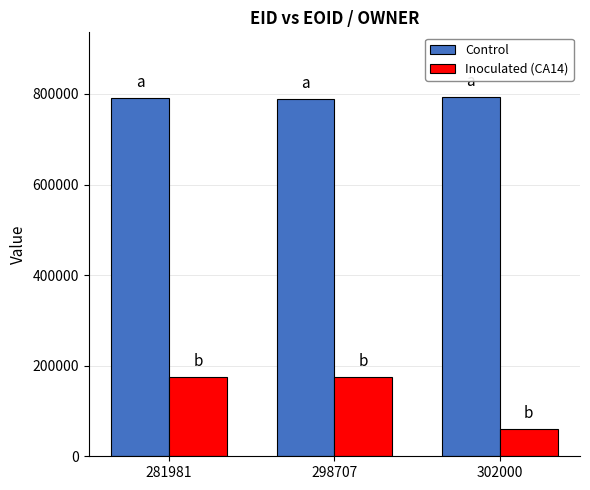

What is the total value across all series at 281981?

964393